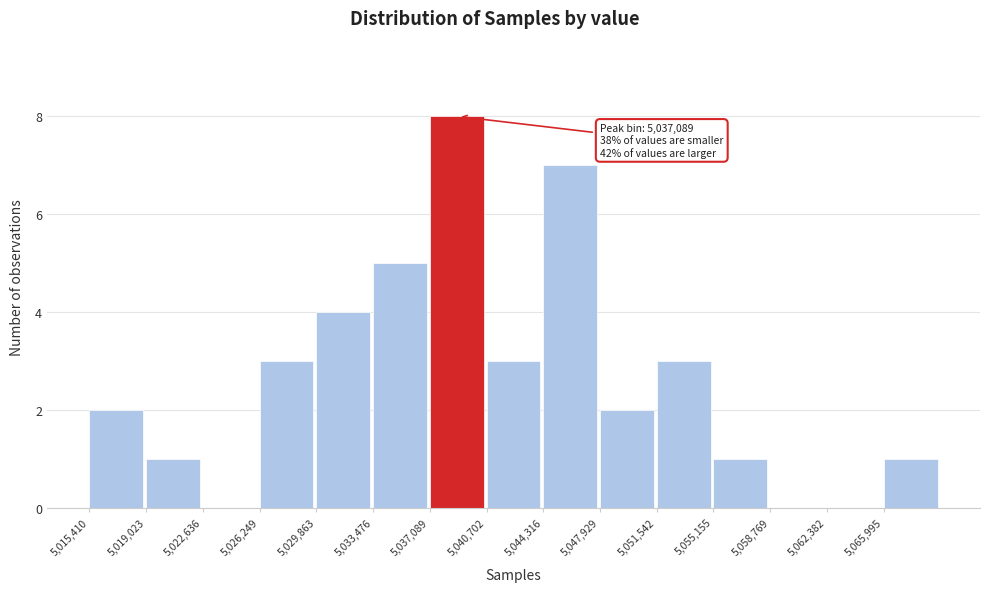

Which range on the x-axis has the tallest bar?

5037000 to 5040500